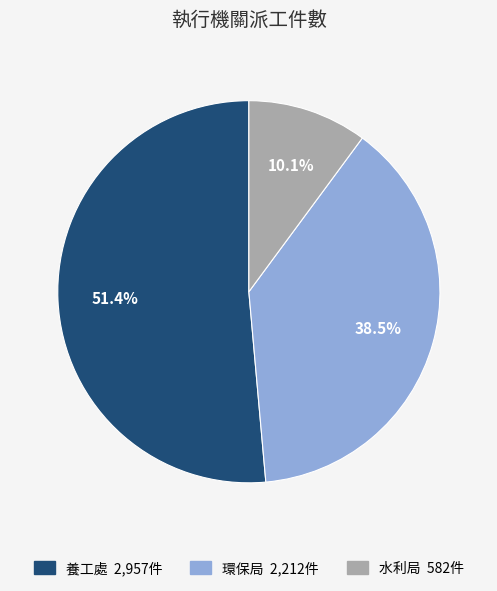

Approximately how many times larger is the value at 環保局 compared to 養工處?

0.7